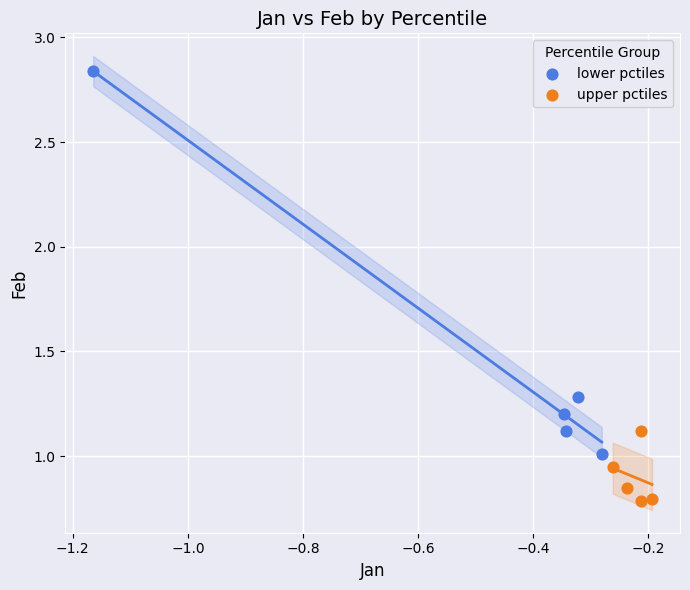

What are all the series names shown in the legend?

lower pctiles, upper pctiles